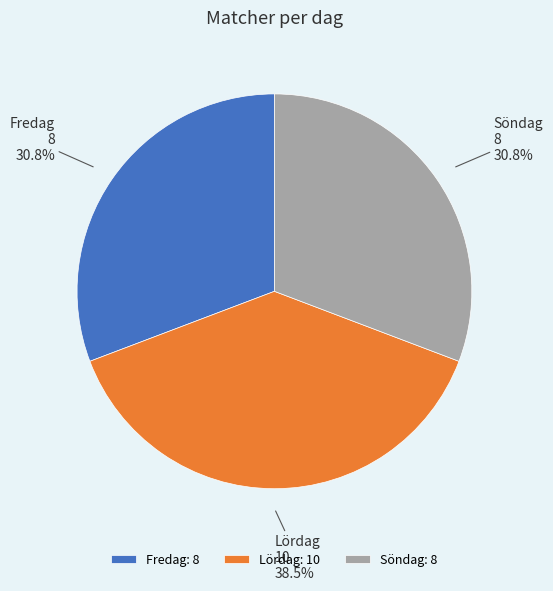

To the nearest percent, what is the difference between the largest and smallest slice percentages?

8%